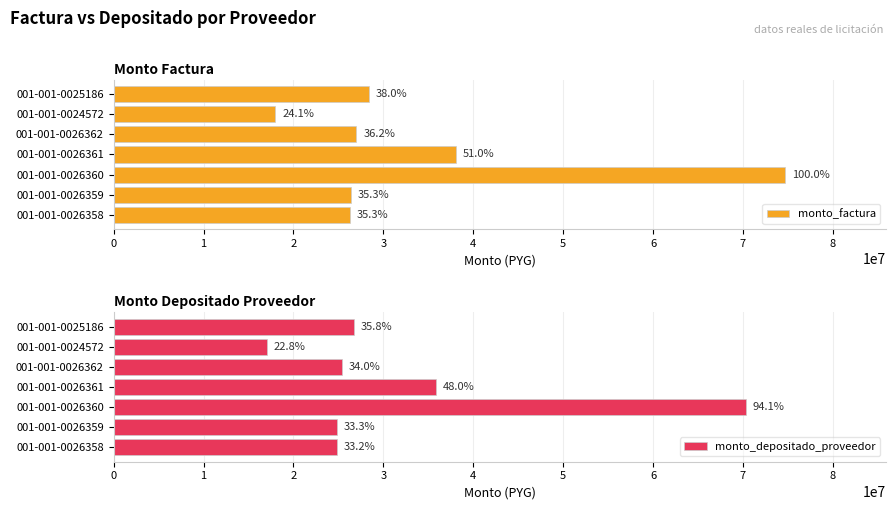

What value does the monto_depositado_proveedor series have at 001-001-0025186, to the nearest 10?

26723110